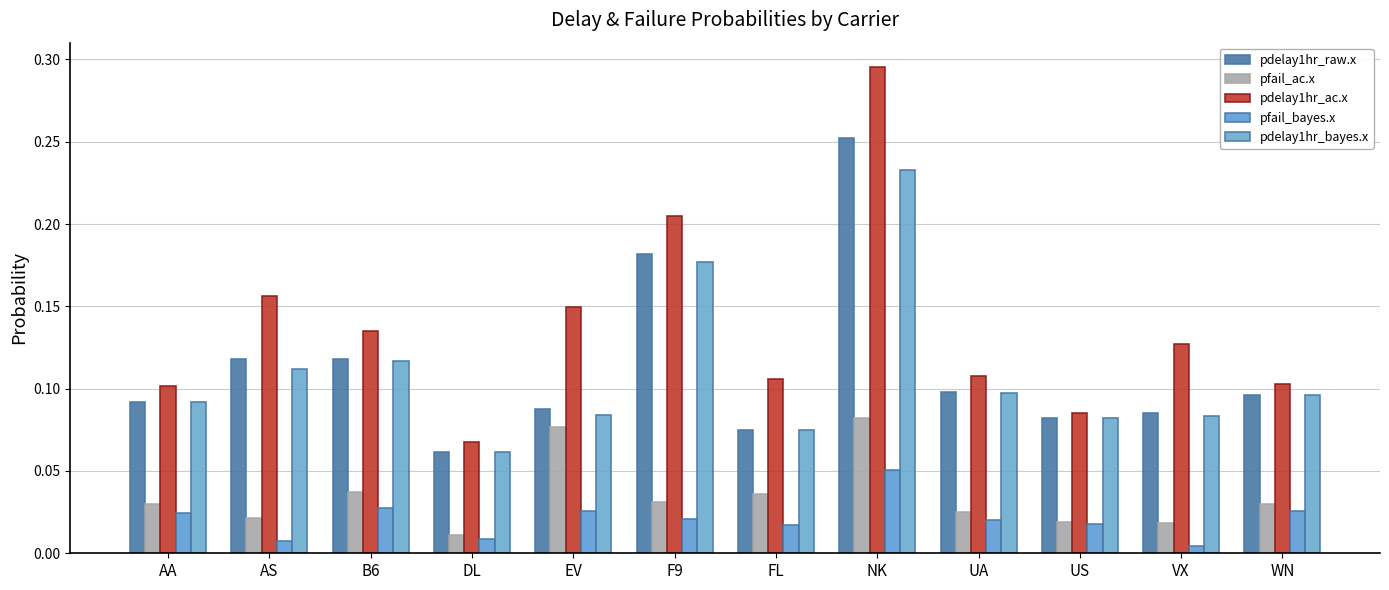

What position from the left is UA?

9